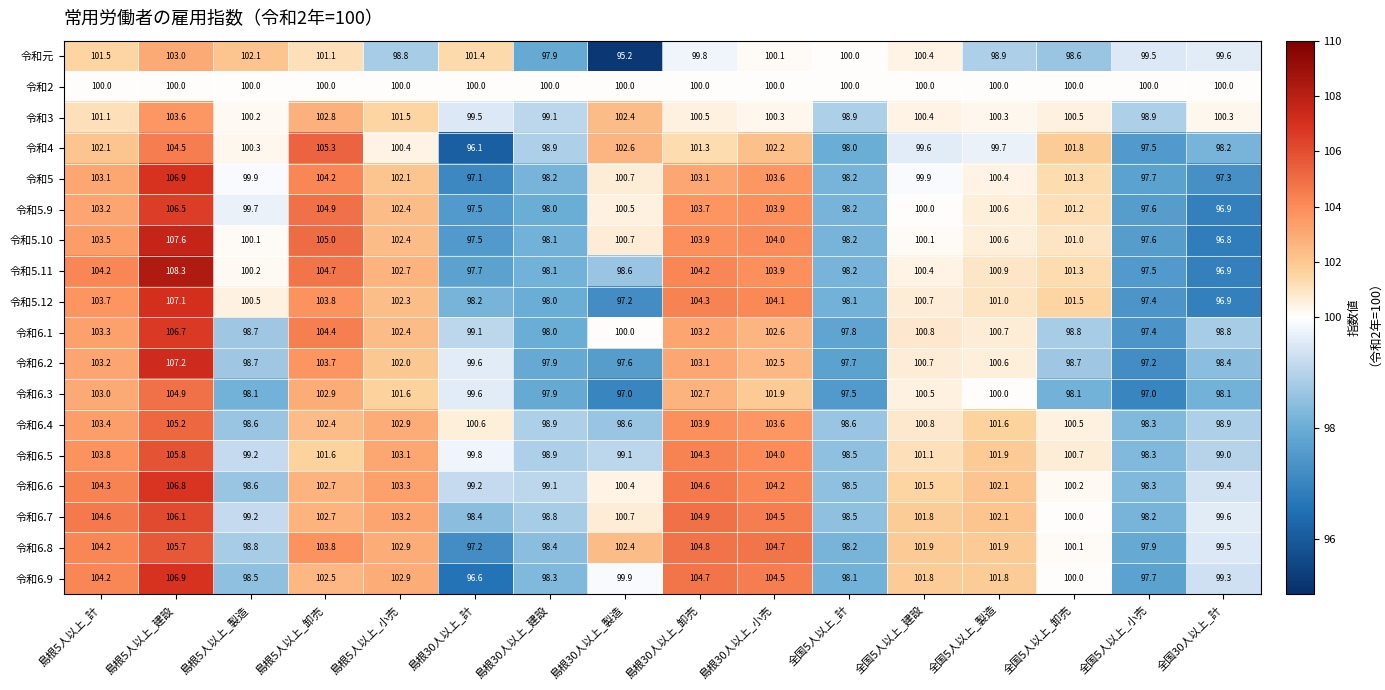

Read the 令和5.10 value at 島根5人以上_小売.

102.4